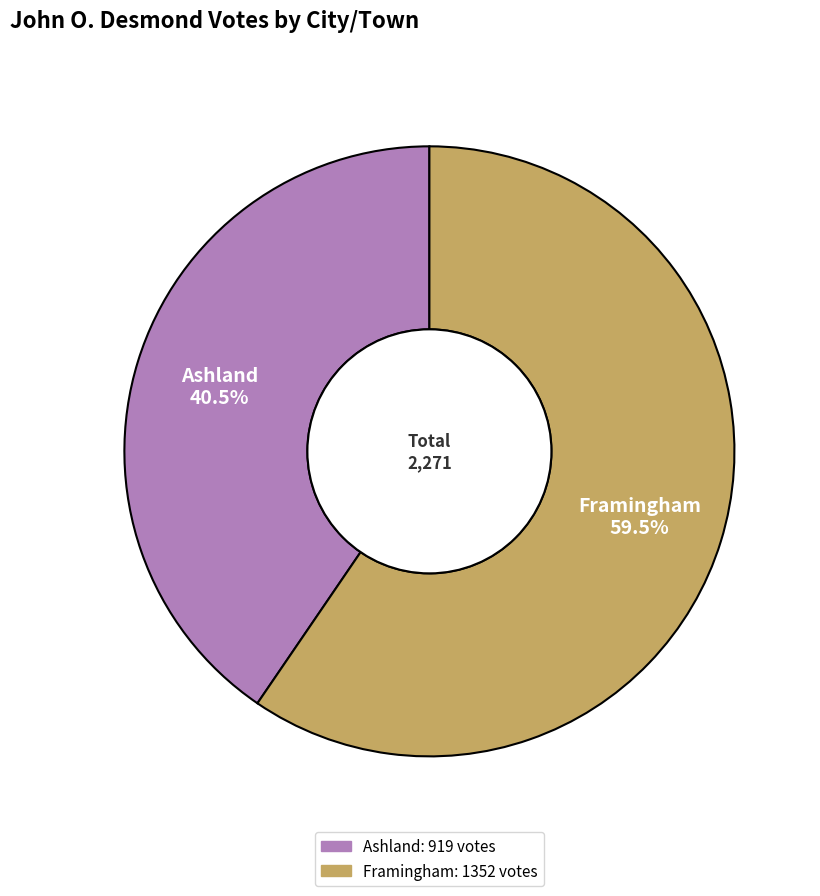

What is the smallest slice in the pie chart?

Ashland